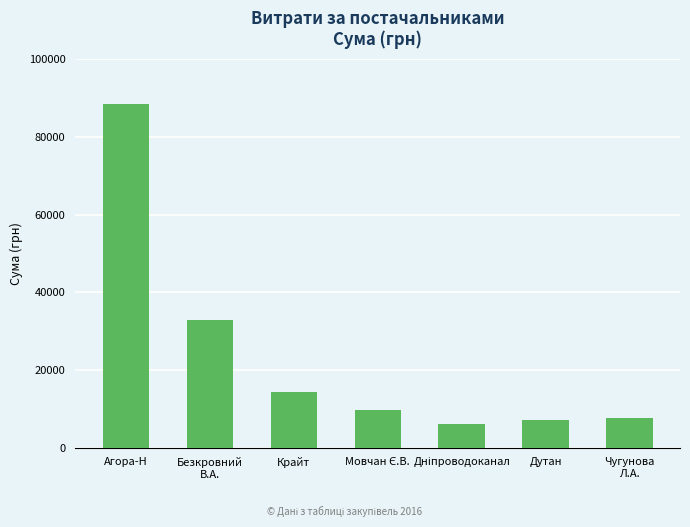

Does the chart contain stacked bars?

No